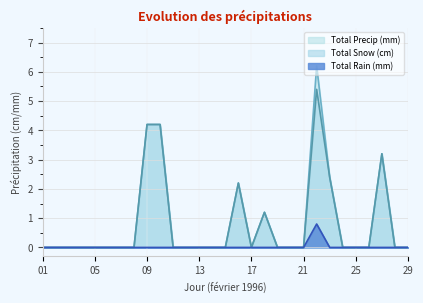

Between 01 and 22, which series saw the biggest shift?

Total Precip (mm)